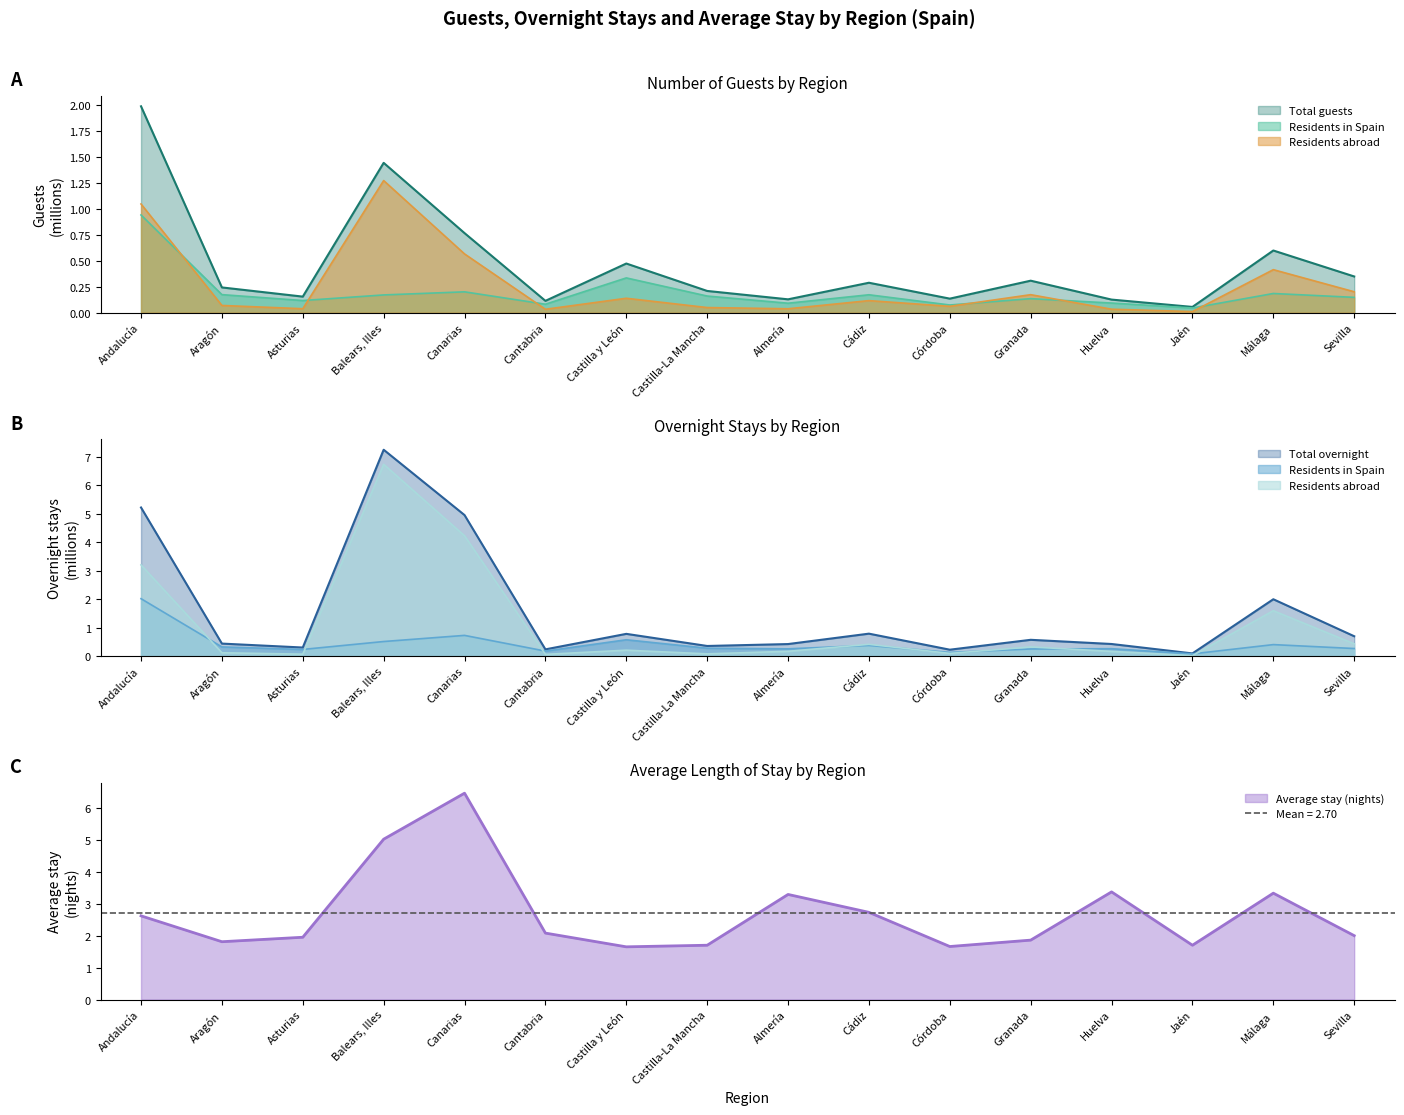

True or false: Total guests and Residents abroad intersect in this chart.

False